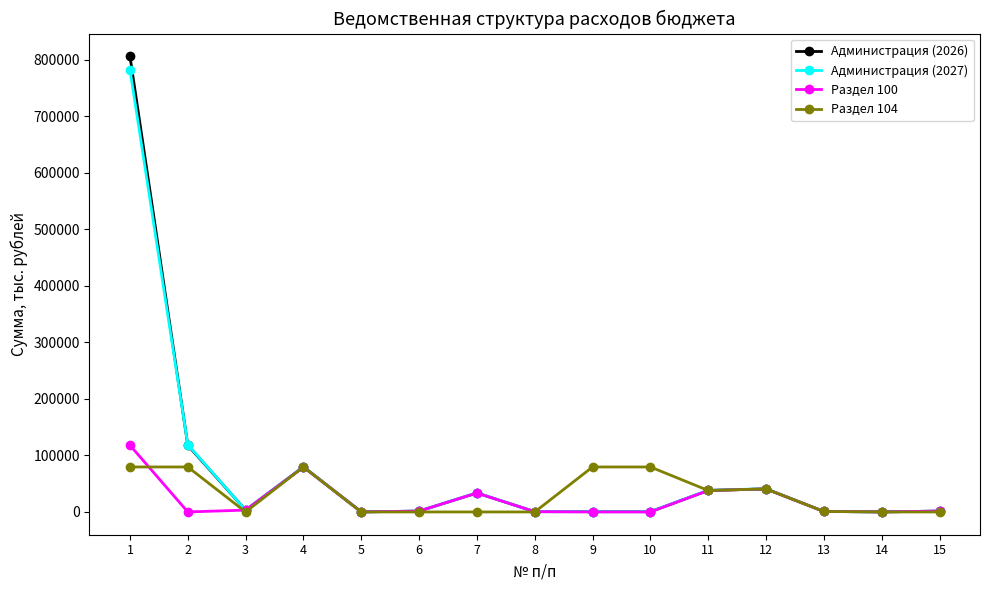

True or false: Администрация (2027) has more than 2 interior local peaks.

True